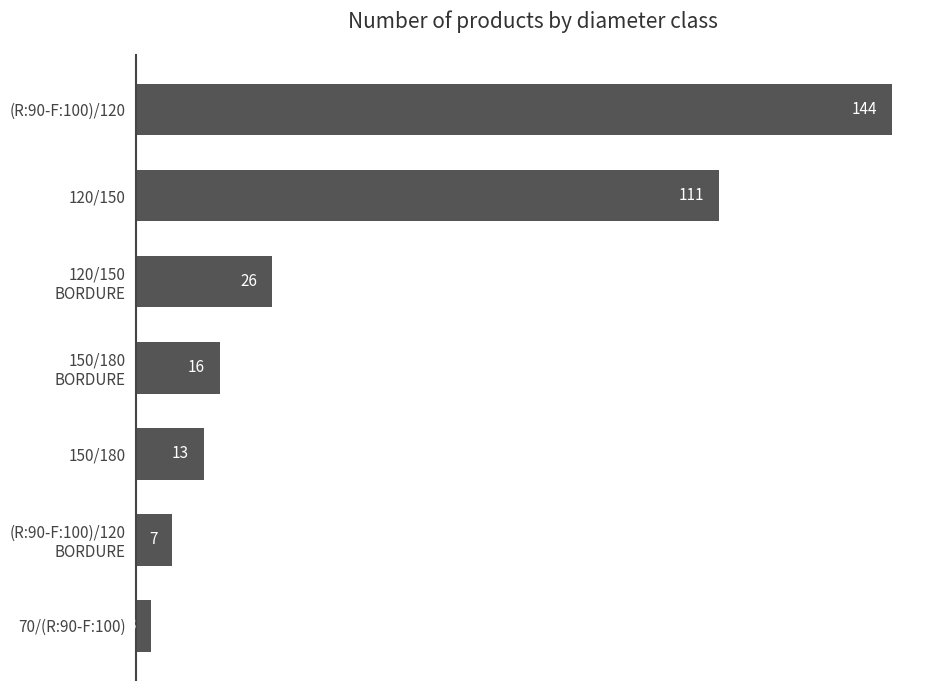

The value at 150/180 is 13. True or false?

True